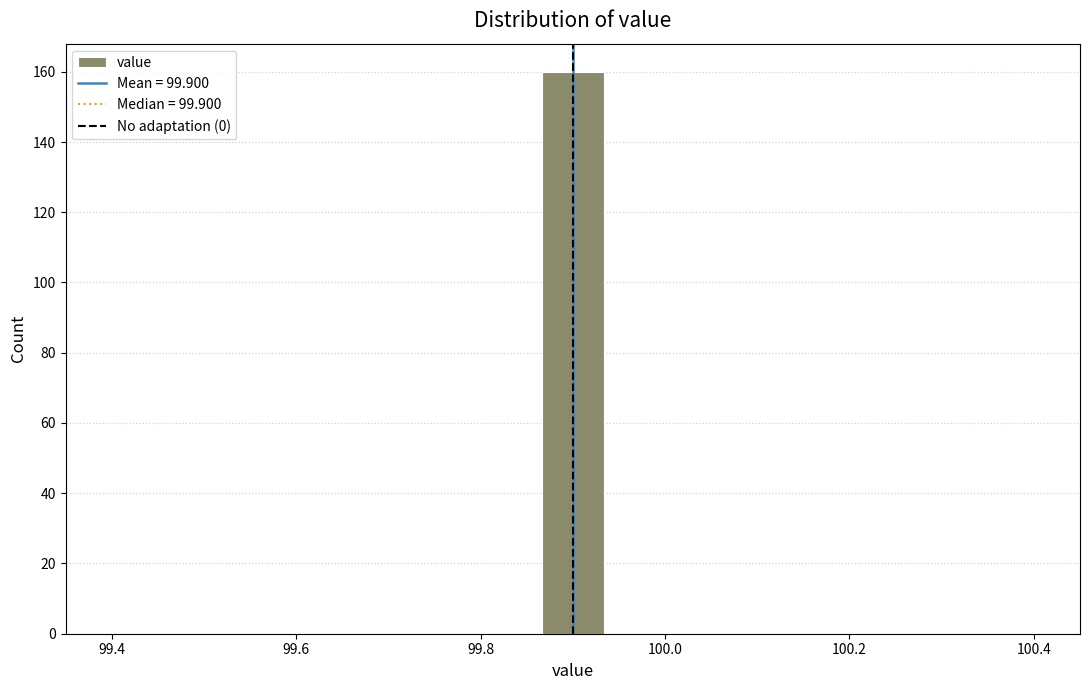

Around what value on the x-axis is the tallest bar? Give the approximate position of its centre, as read against the axis.

99.90